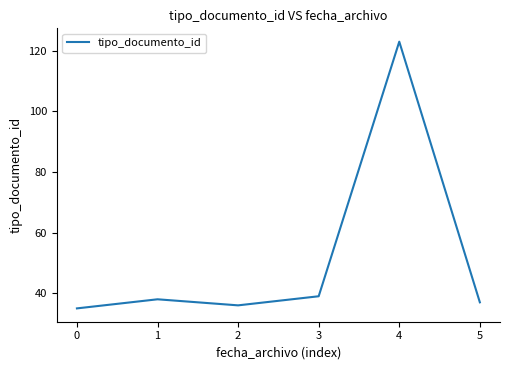

Which label corresponds to the smallest value in the chart?

0